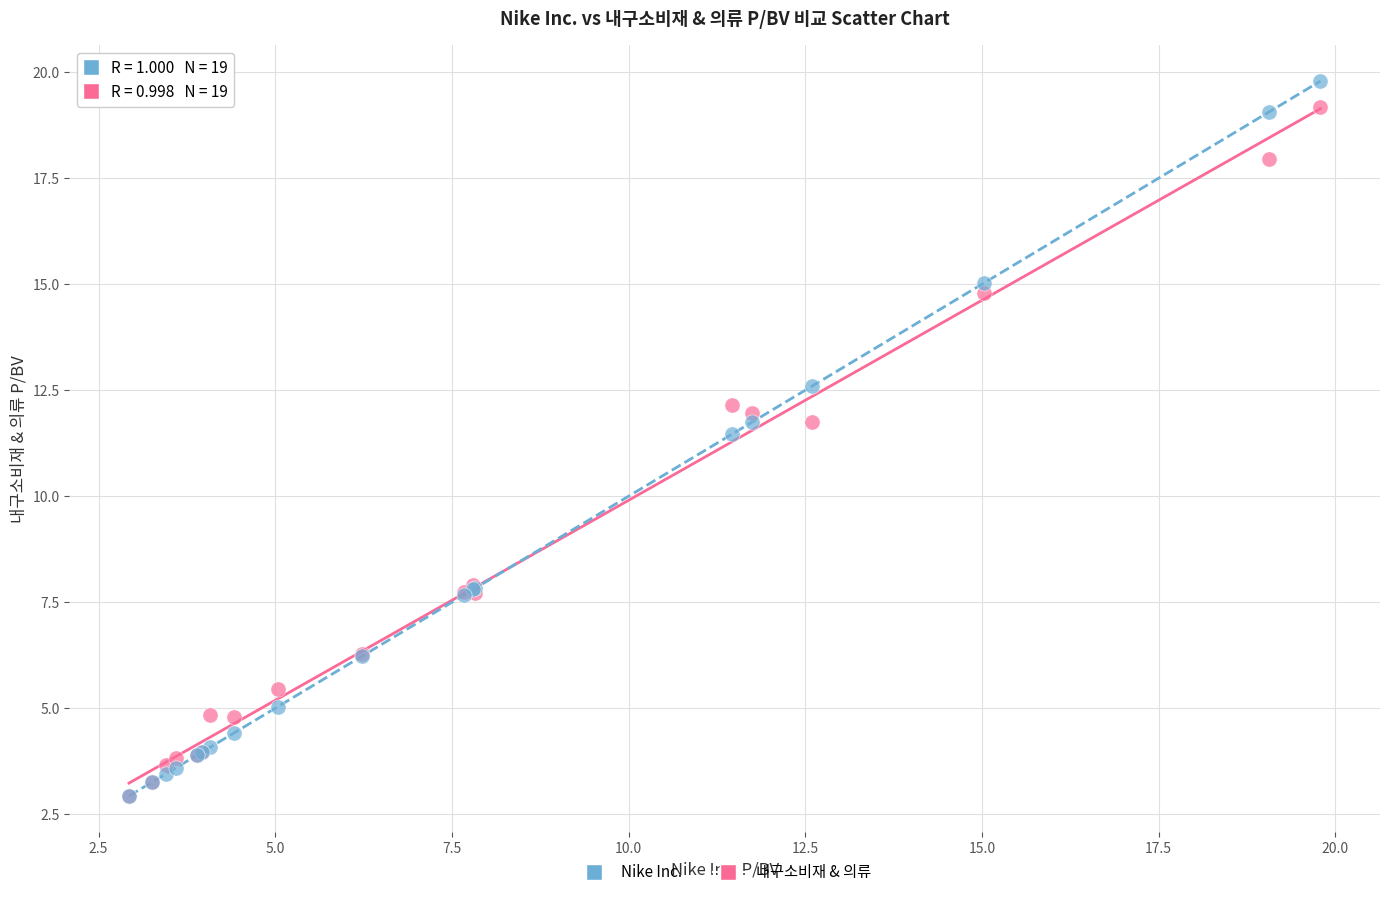

In the Nike Inc. series, what Y value is closest to 11?

11.5